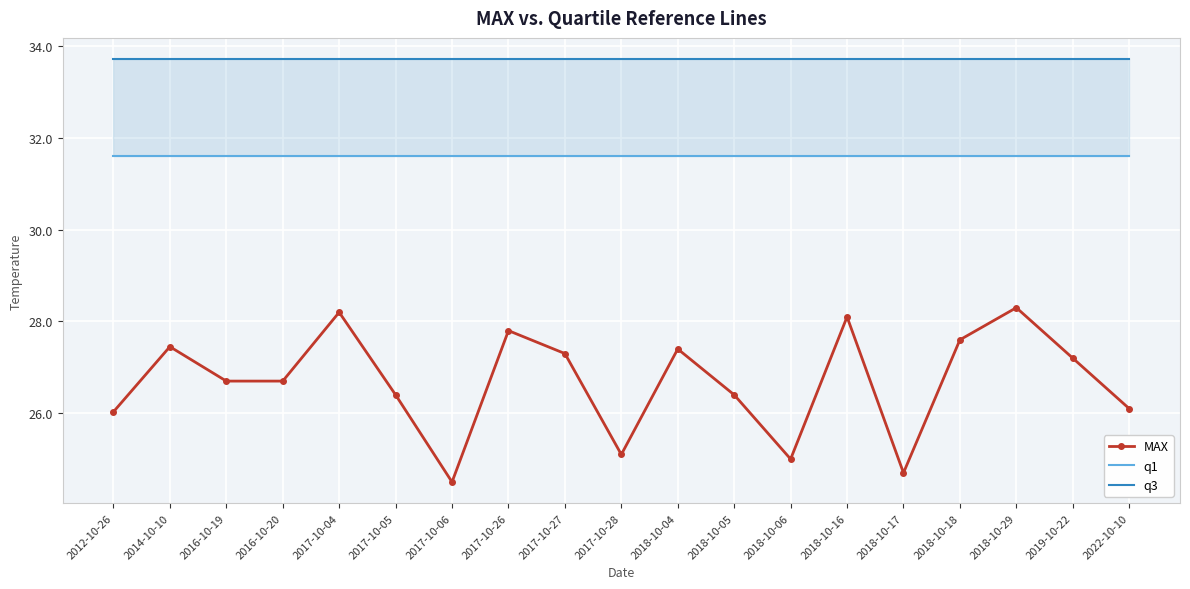

Which series has the largest range (max minus min)?

MAX